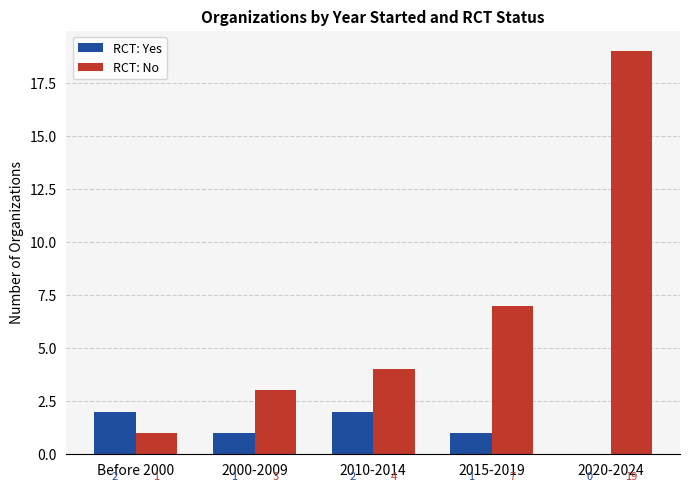

What is the sum of the RCT: No values at 2020-2024 and Before 2000?

20